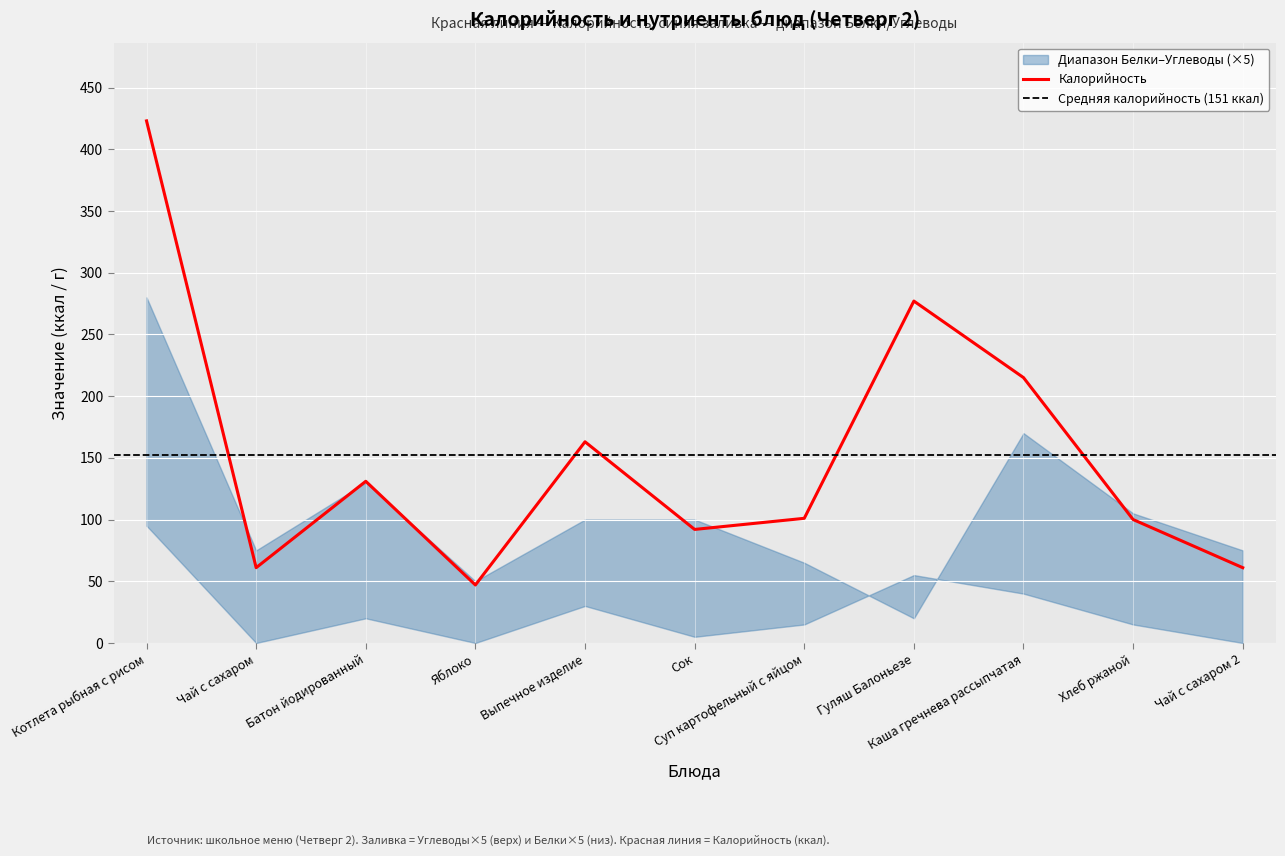

At which category does the chart reach its peak across all series?

Котлета рыбная с рисом